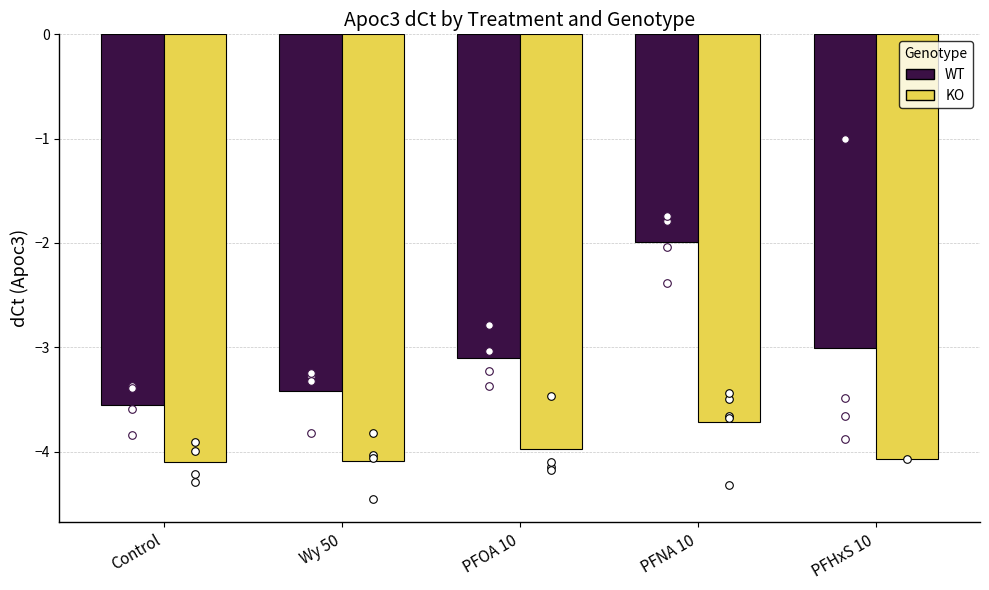

What is the total value across all series at Control?

-7.7